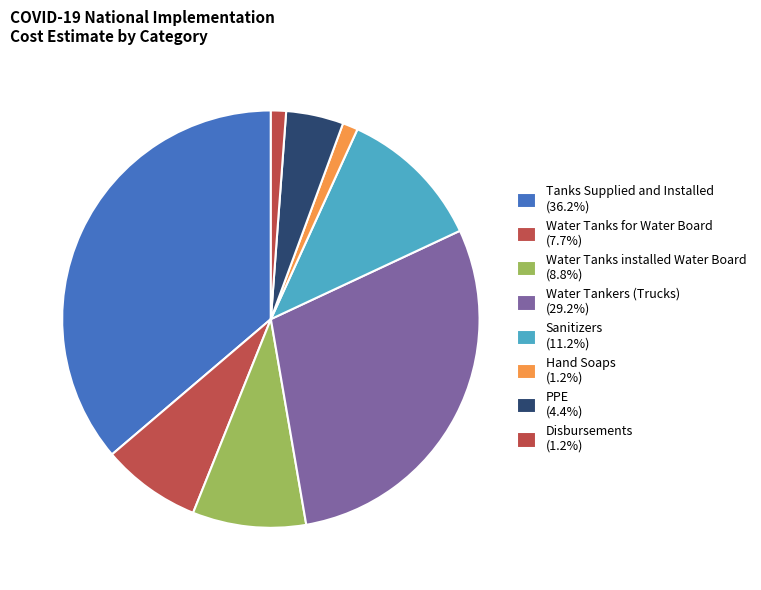

To the nearest percent, what is the difference between the largest and smallest slice percentages?

35%